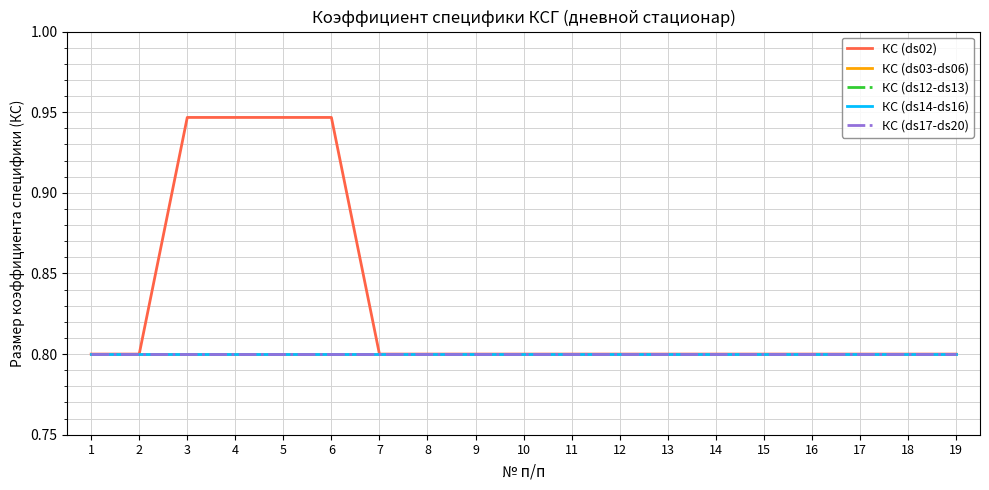

Reading left to right, extract all data points from this chart.

КС (ds02): 1=0.8	2=0.8	3=0.9	4=0.9	5=0.9	6=0.9	7=0.8	8=0.8	9=0.8	10=0.8	11=0.8	12=0.8	13=0.8	14=0.8	15=0.8	16=0.8	17=0.8	18=0.8	19=0.8
КС (ds03-ds06): 1=0.8	2=0.8	3=0.8	4=0.8	5=0.8	6=0.8	7=0.8	8=0.8	9=0.8	10=0.8	11=0.8	12=0.8	13=0.8	14=0.8	15=0.8	16=0.8	17=0.8	18=0.8	19=0.8
КС (ds12-ds13): 1=0.8	2=0.8	3=0.8	4=0.8	5=0.8	6=0.8	7=0.8	8=0.8	9=0.8	10=0.8	11=0.8	12=0.8	13=0.8	14=0.8	15=0.8	16=0.8	17=0.8	18=0.8	19=0.8
КС (ds14-ds16): 1=0.8	2=0.8	3=0.8	4=0.8	5=0.8	6=0.8	7=0.8	8=0.8	9=0.8	10=0.8	11=0.8	12=0.8	13=0.8	14=0.8	15=0.8	16=0.8	17=0.8	18=0.8	19=0.8
КС (ds17-ds20): 1=0.8	2=0.8	3=0.8	4=0.8	5=0.8	6=0.8	7=0.8	8=0.8	9=0.8	10=0.8	11=0.8	12=0.8	13=0.8	14=0.8	15=0.8	16=0.8	17=0.8	18=0.8	19=0.8